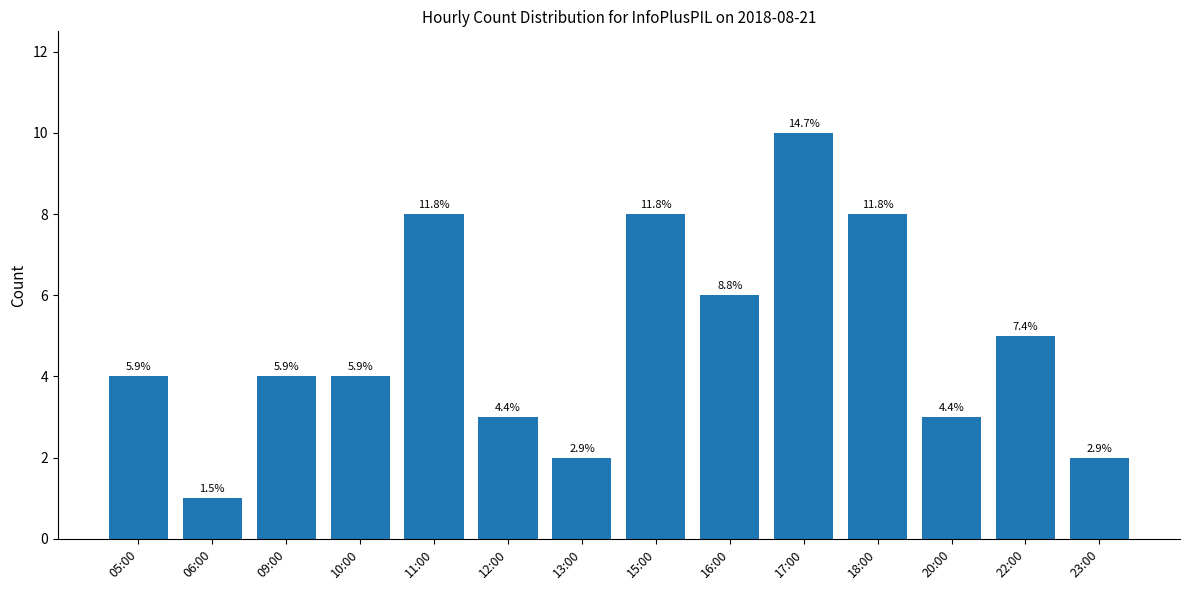

Does the chart contain stacked bars?

No